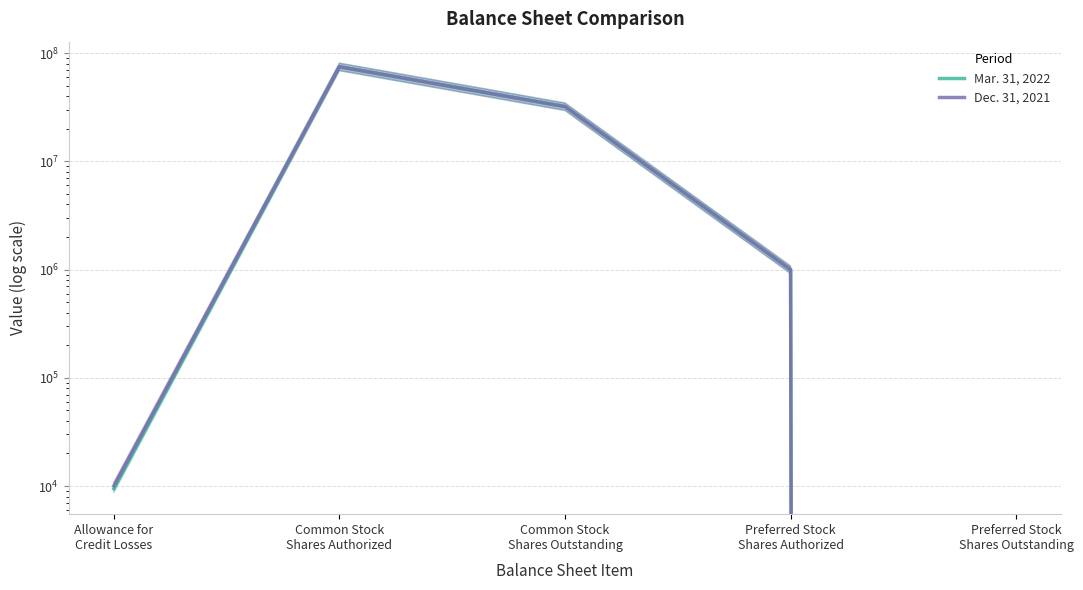

At which label does Mar. 31, 2022 first exceed 1000000?

Common Stock
Shares Authorized